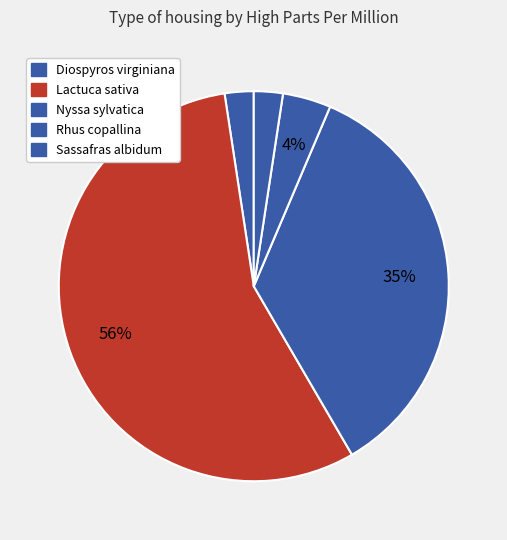

True or false: Diospyros virginiana accounts for 9% of the total.

False